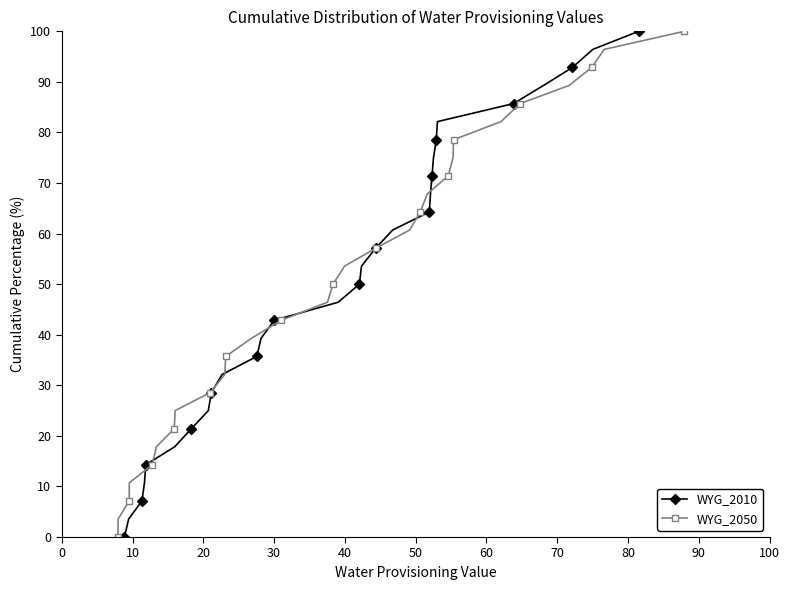

True or false: WYG_2010 has more than 1 points higher than both neighbors.

False